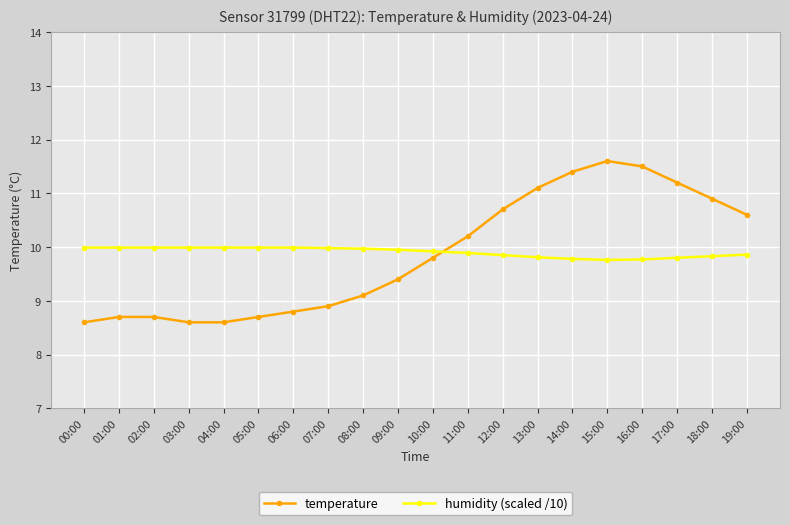

Which category has the highest value in the temperature series?

15:00